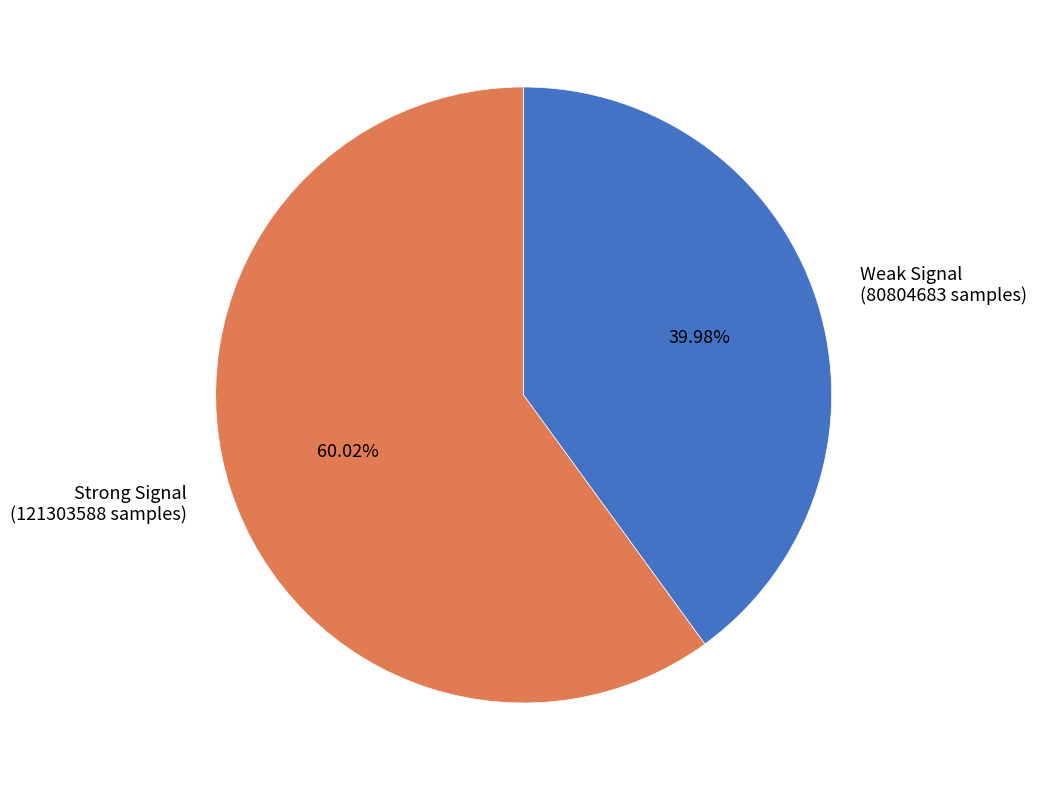

Combined, do Strong Signal and Weak Signal account for over 50%?

Yes